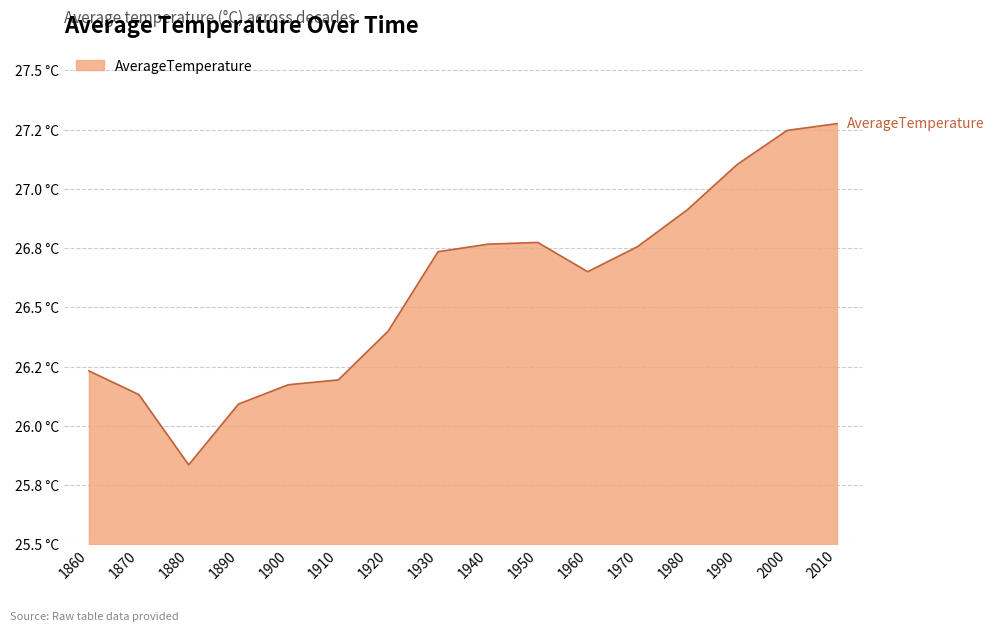

Does the chart have visible grid lines?

Yes